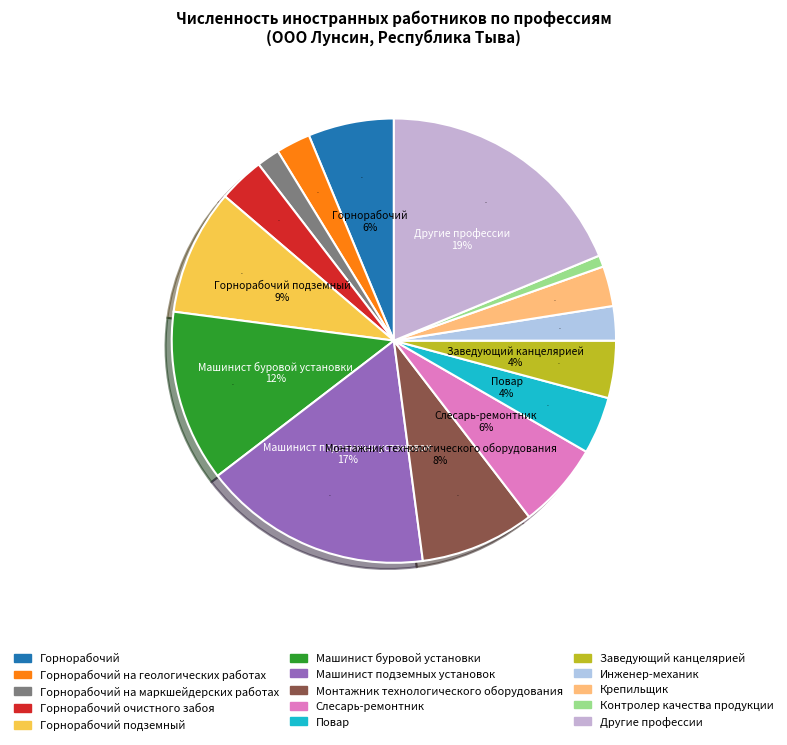

What is the change in value from Монтажник технологического оборудования to Заведующий канцелярией?

-10